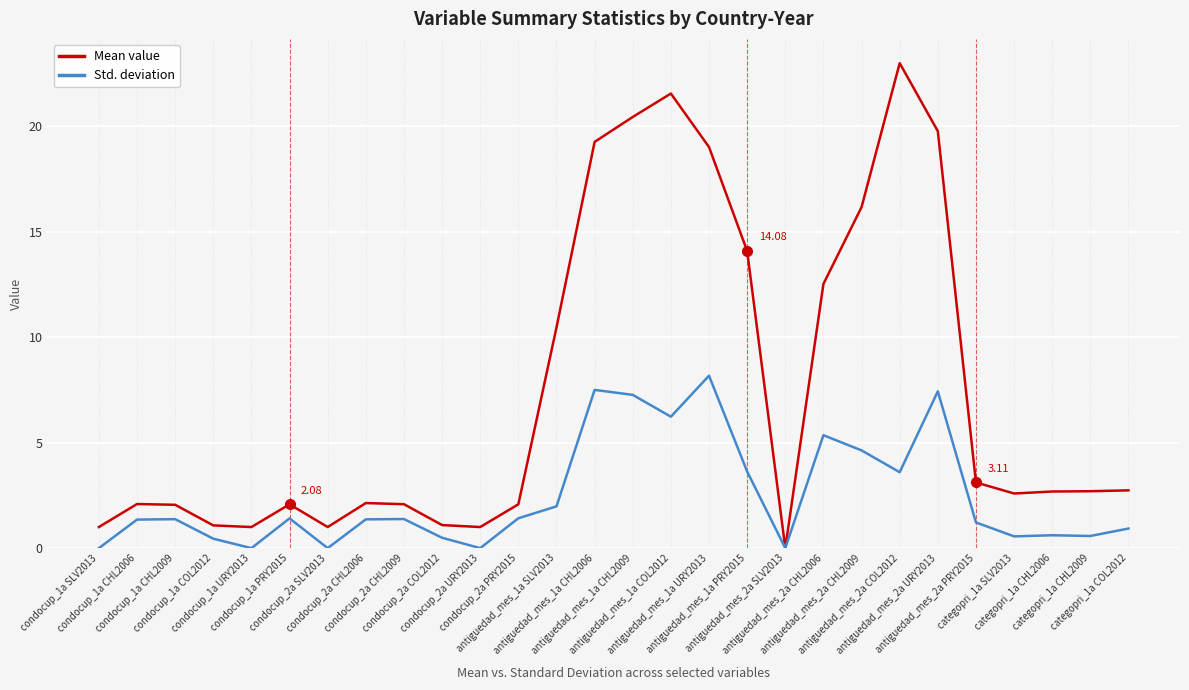

Which series has the largest total across all categories?

Mean value